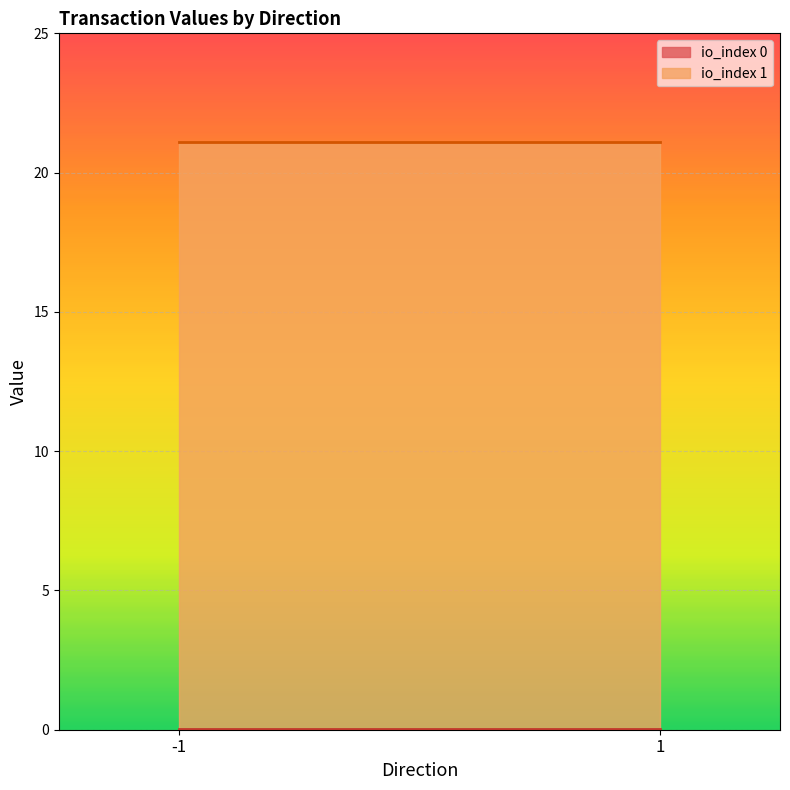

The value of io_index at 1 is 0.3. True or false?

False